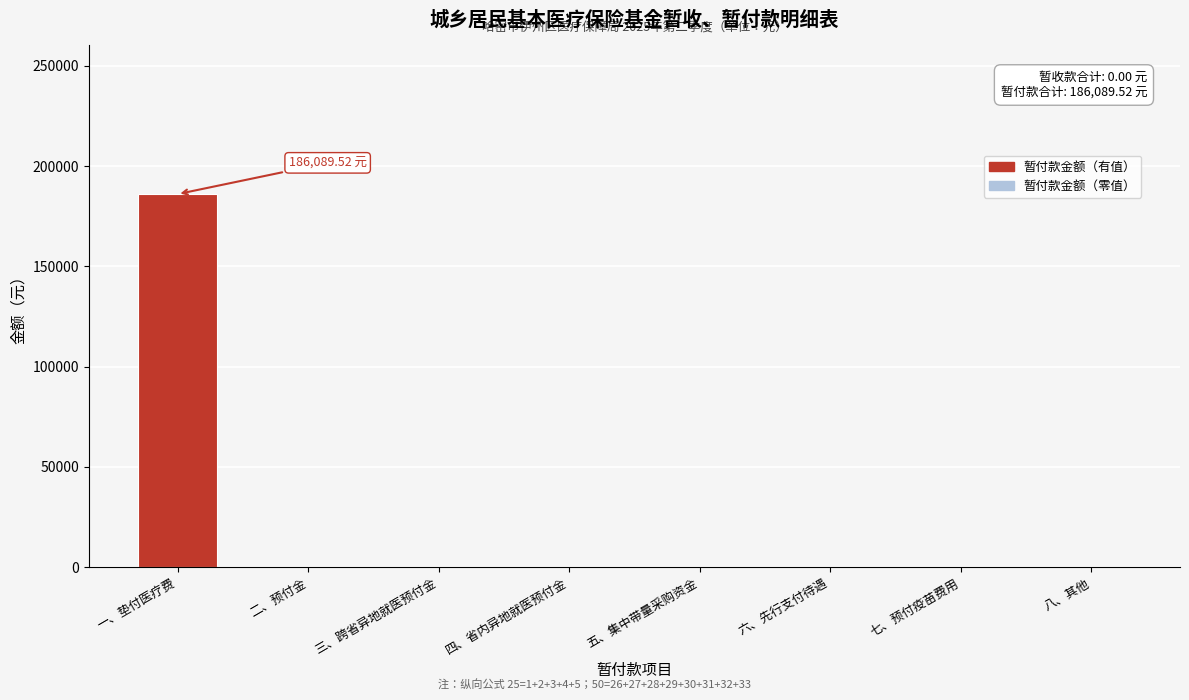

At which category does the chart reach its peak across all series?

一、垫付医疗费